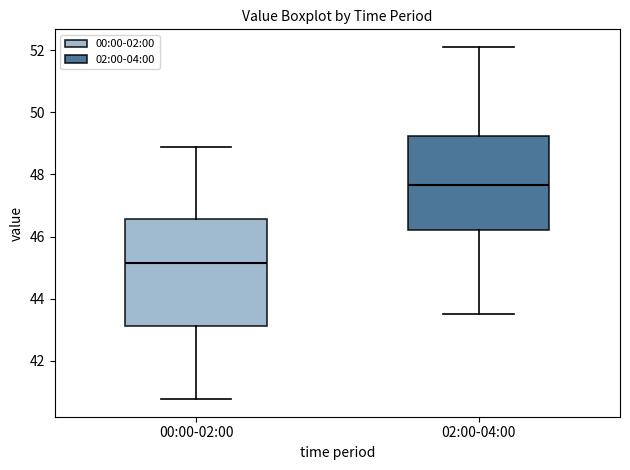

Reading left to right, transcribe this box plot: for each box, give where its median line is, the range the box spans, and where its two whiskers end, as read against the y-axis. The values are not printed on the chart, so give them approximately, as read against the axis.

00:00-02:00: median 45.2, box 43.2 to 46.6, whiskers 40.8 to 48.8
02:00-04:00: median 47.6, box 46.2 to 49.2, whiskers 43.6 to 52.2